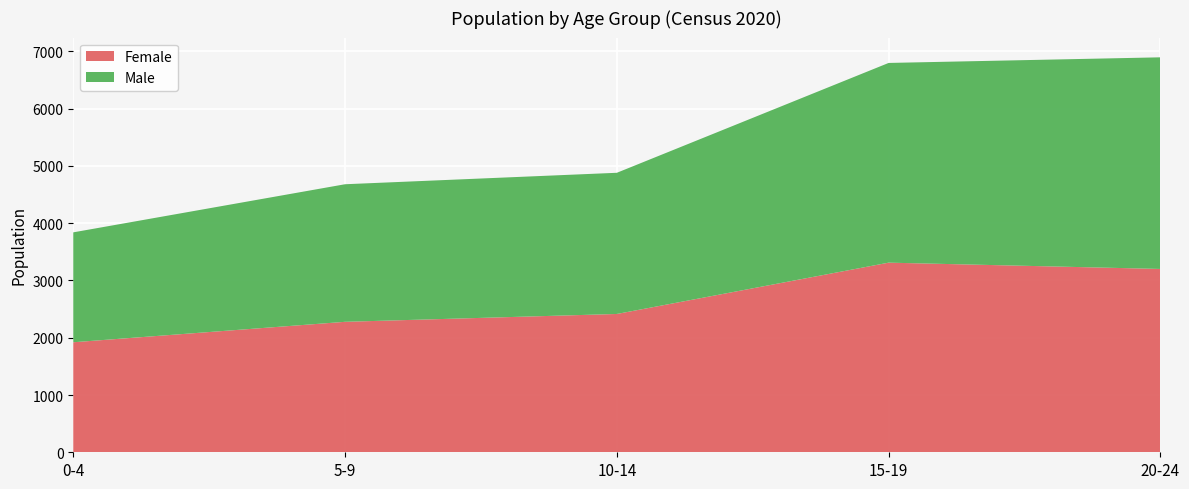

Reading right to left, what are the values for Female?

3201	3311	2415	2278	1921